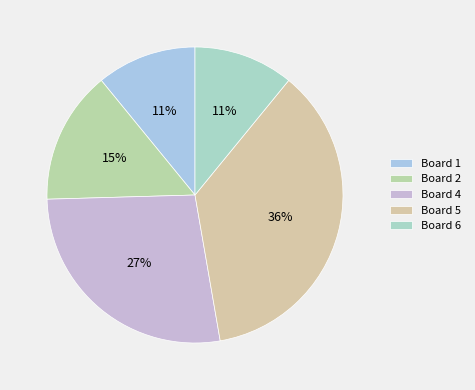

What is the change in value from Board 2 to Board 5?

+12